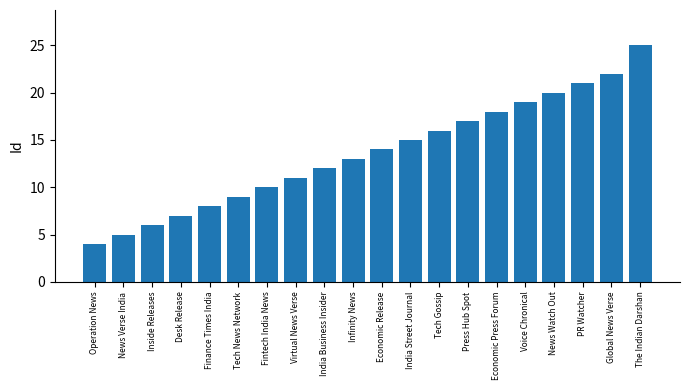

Reading left to right, extract all data points from this chart.

4	5	6	7	8	9	10	11	12	13	14	15	16	17	18	19	20	21	22	25